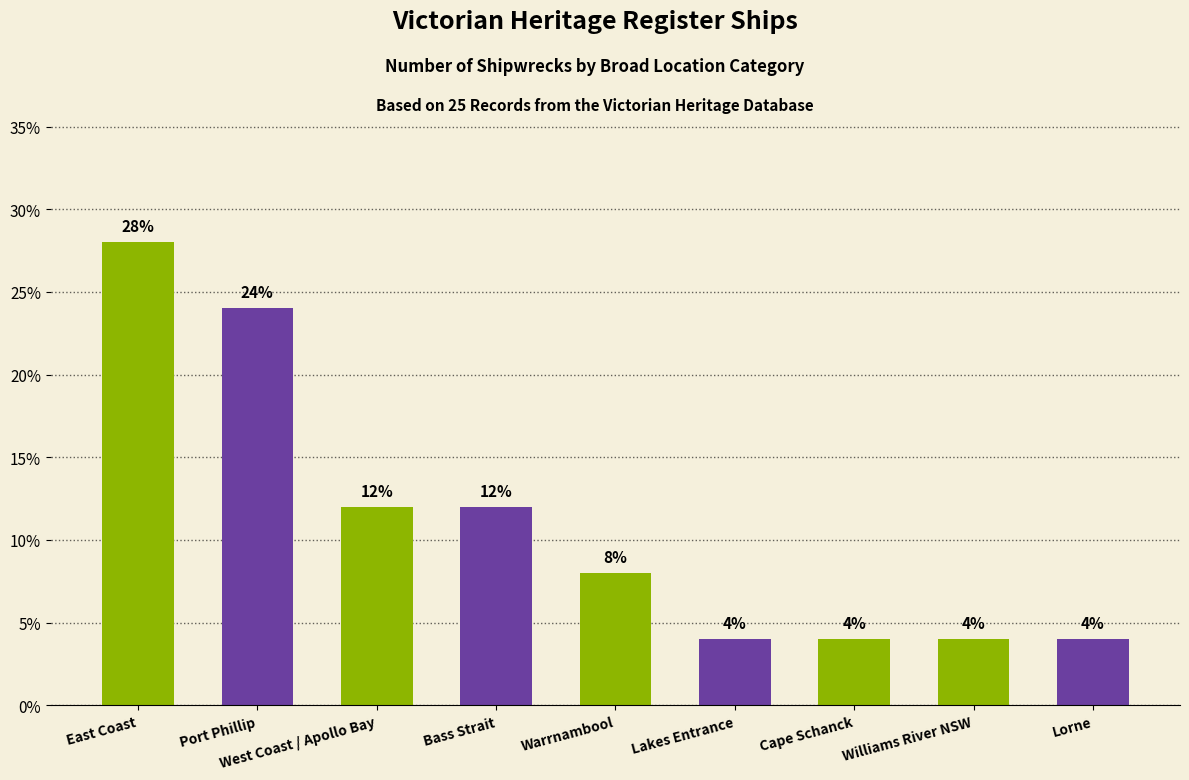

What value does the data have at Lorne?

4.0